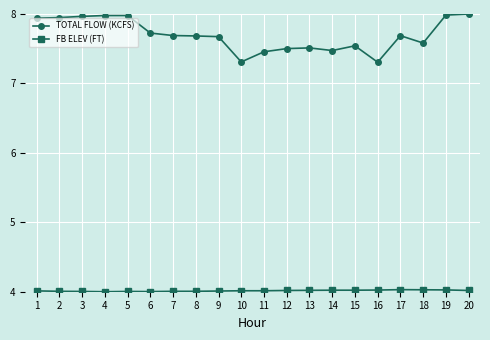

True or false: TOTAL FLOW (KCFS) has more than 2 points higher than both neighbors.

True